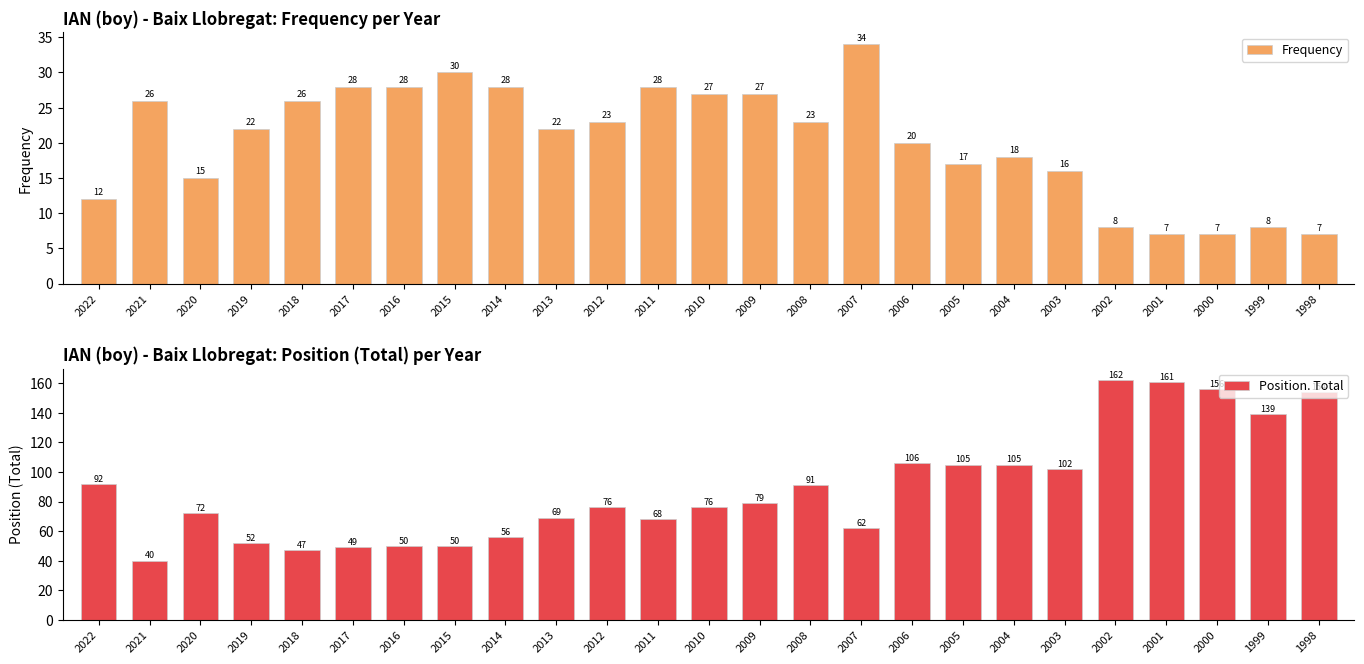

Reading left to right, extract all data points from this chart.

Frequency: 12	26	15	22	26	28	28	30	28	22	23	28	27	27	23	34	20	17	18	16	8	7	7	8	7
Position. Total: 92	40	72	52	47	49	50	50	56	69	76	68	76	79	91	62	106	105	105	102	162	161	156	139	154